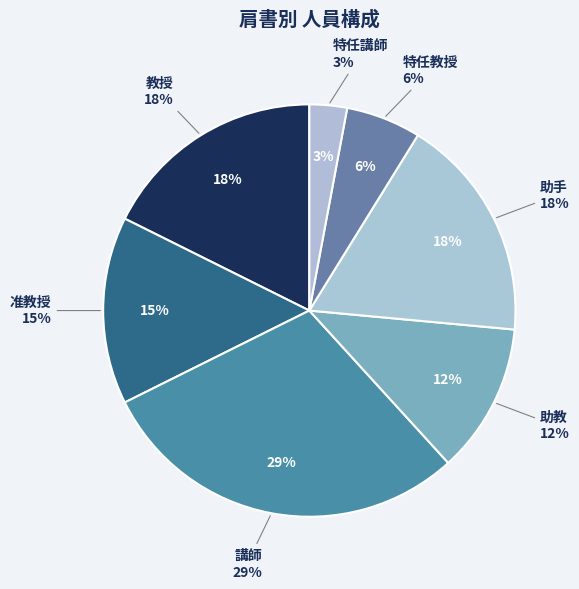

How many slices are in this pie chart?

7